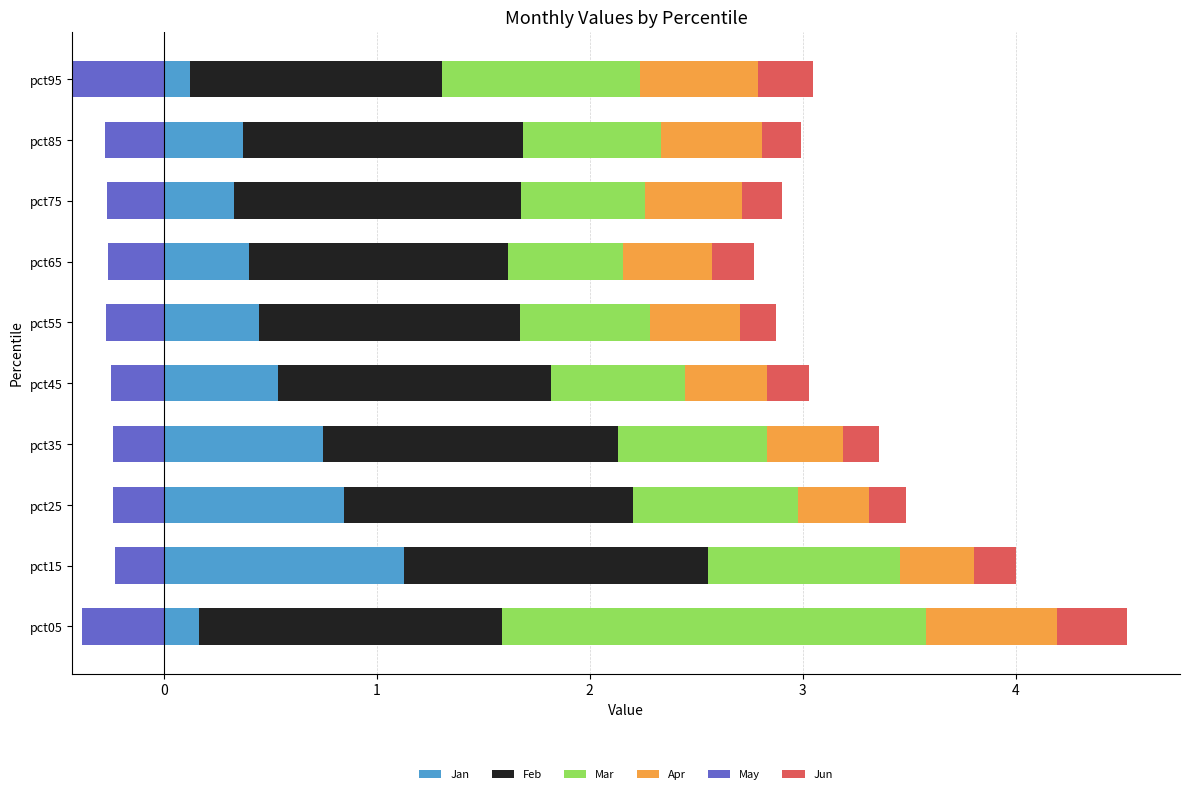

At which label does Jan reach its peak?

pct15